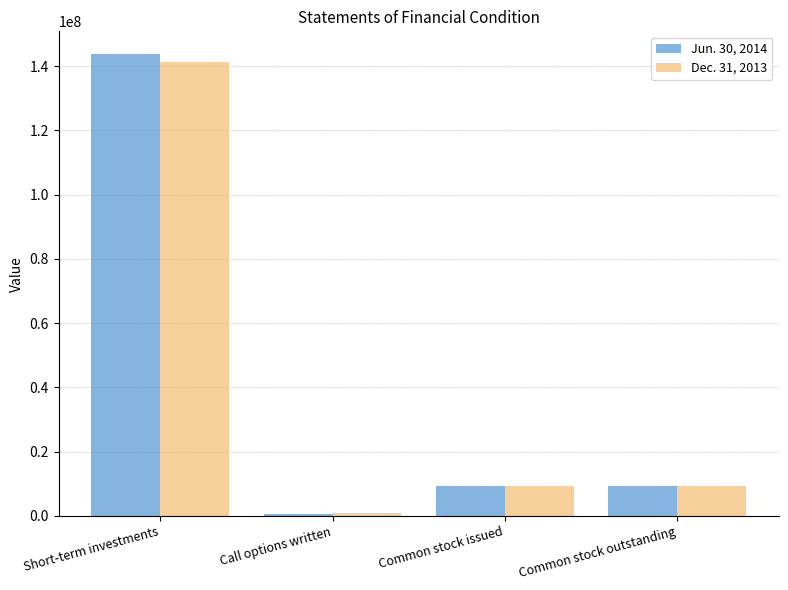

What is the total value across all series at Common stock issued?

18413880